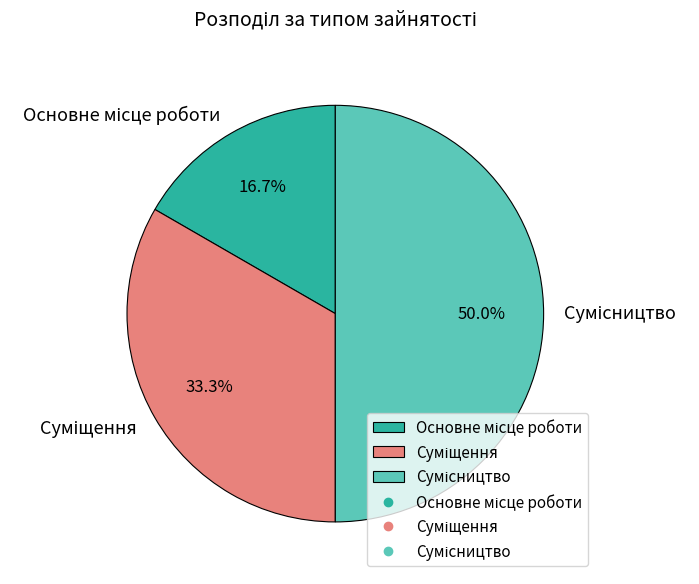

Combined, do Сумісництво and Суміщення account for over 50%?

Yes